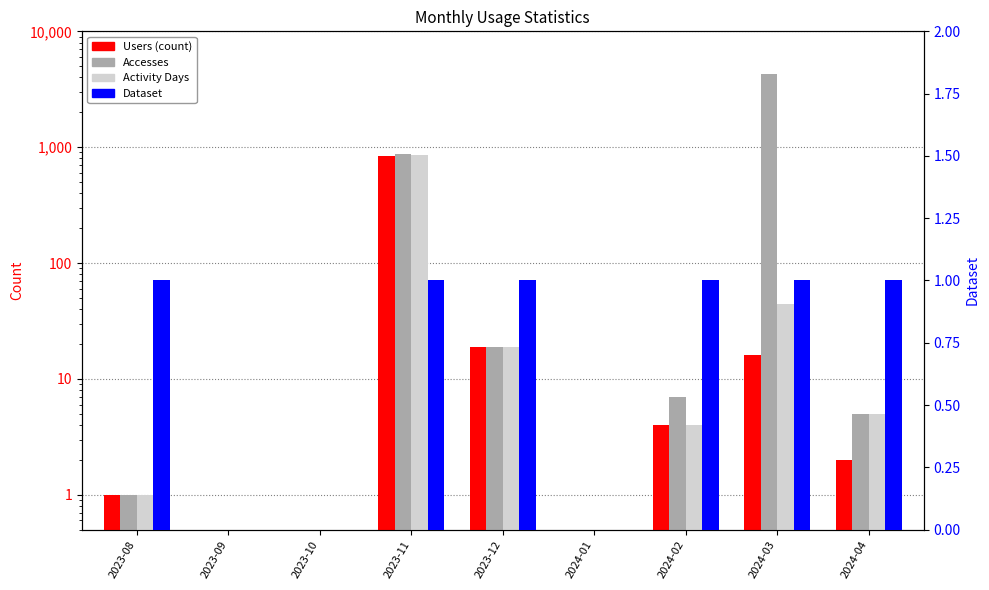

What is the label of the 5th bar from the right?

2023-12